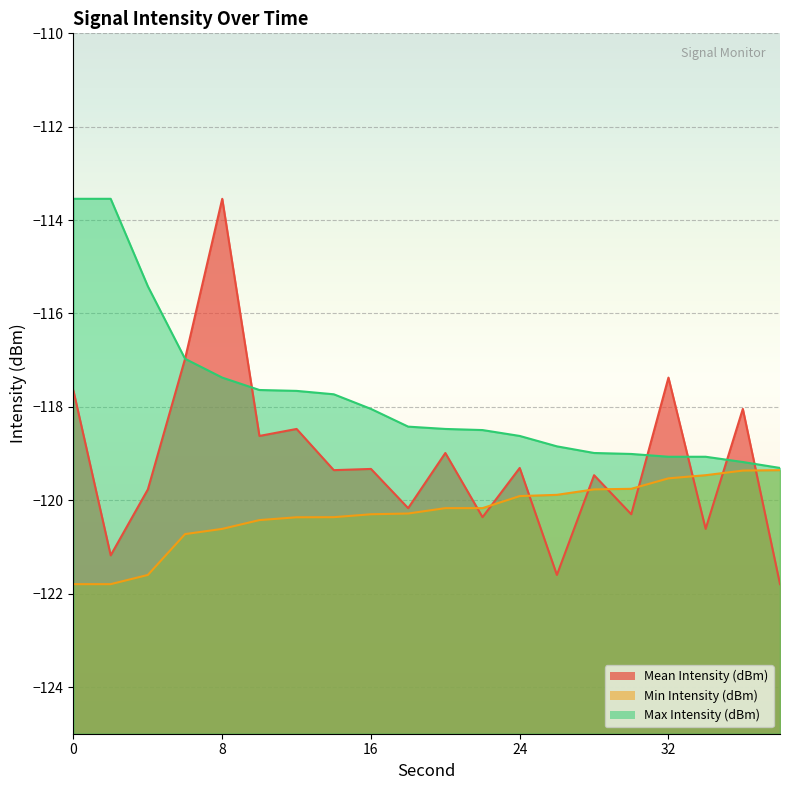

At which category is the sum across all series the highest?

8